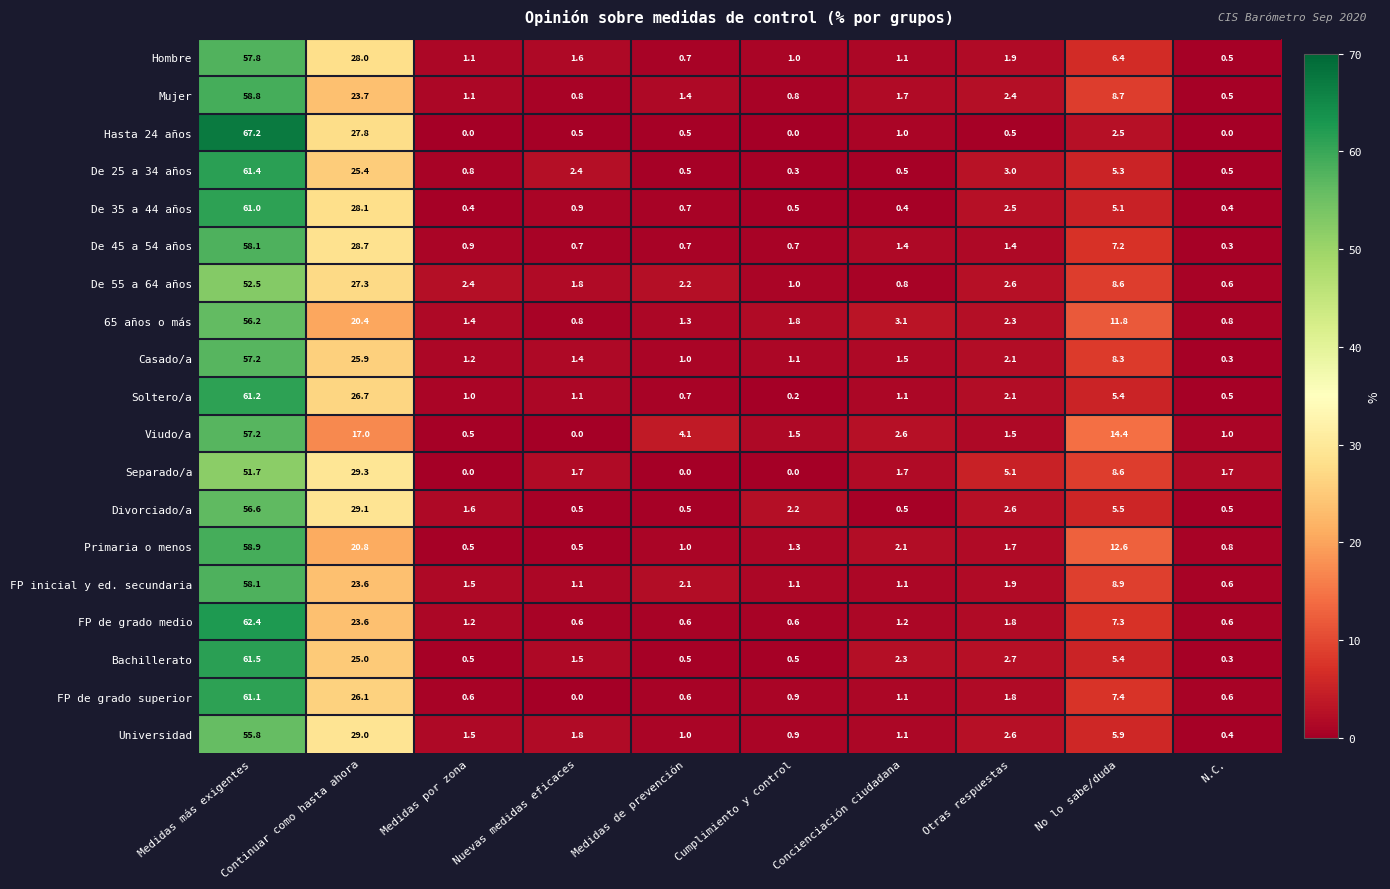

Which category has the highest value in the Hasta 24 años series?

Medidas más exigentes